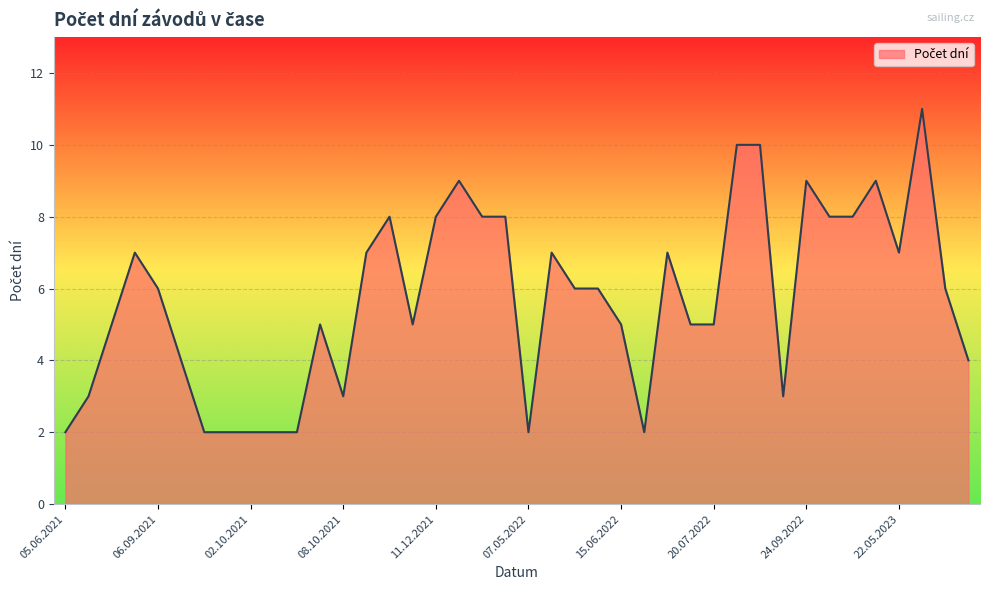

What is the sum of all values?

228